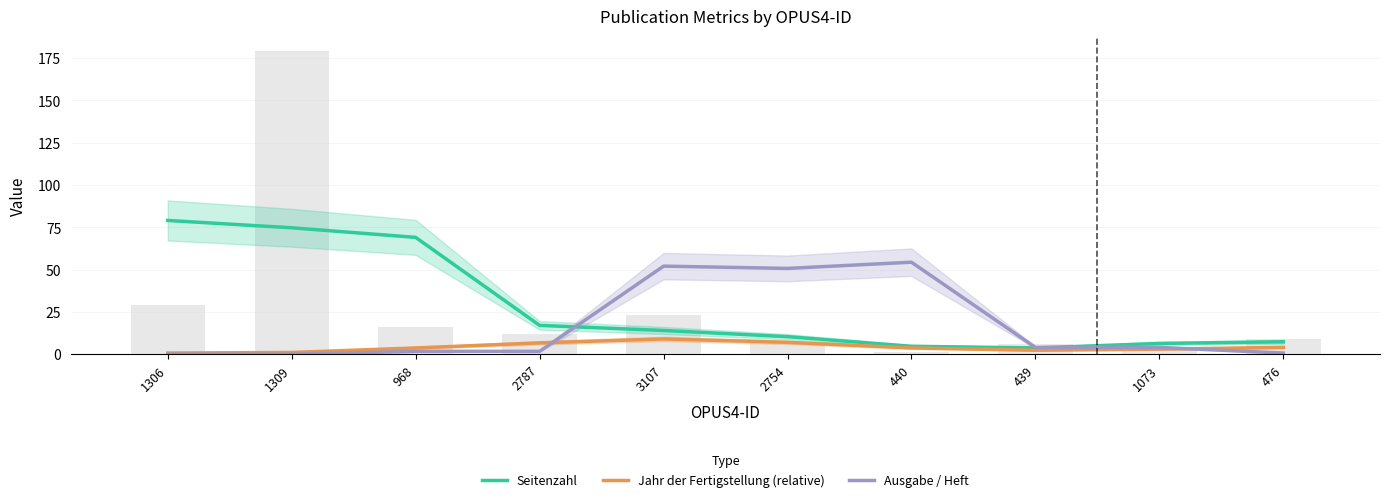

List the series in order of their overall mean, highest first.

Seitenzahl, Ausgabe / Heft, Jahr der Fertigstellung (relative)